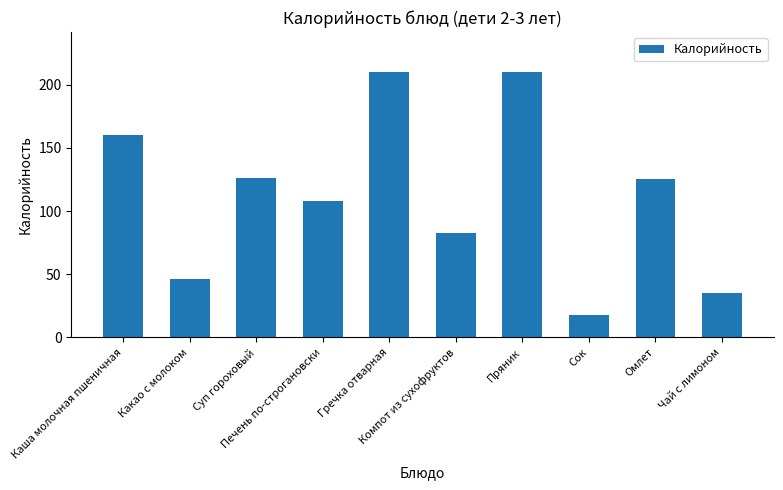

Where is the data nearest to the value 114?

Печень по-строгановски